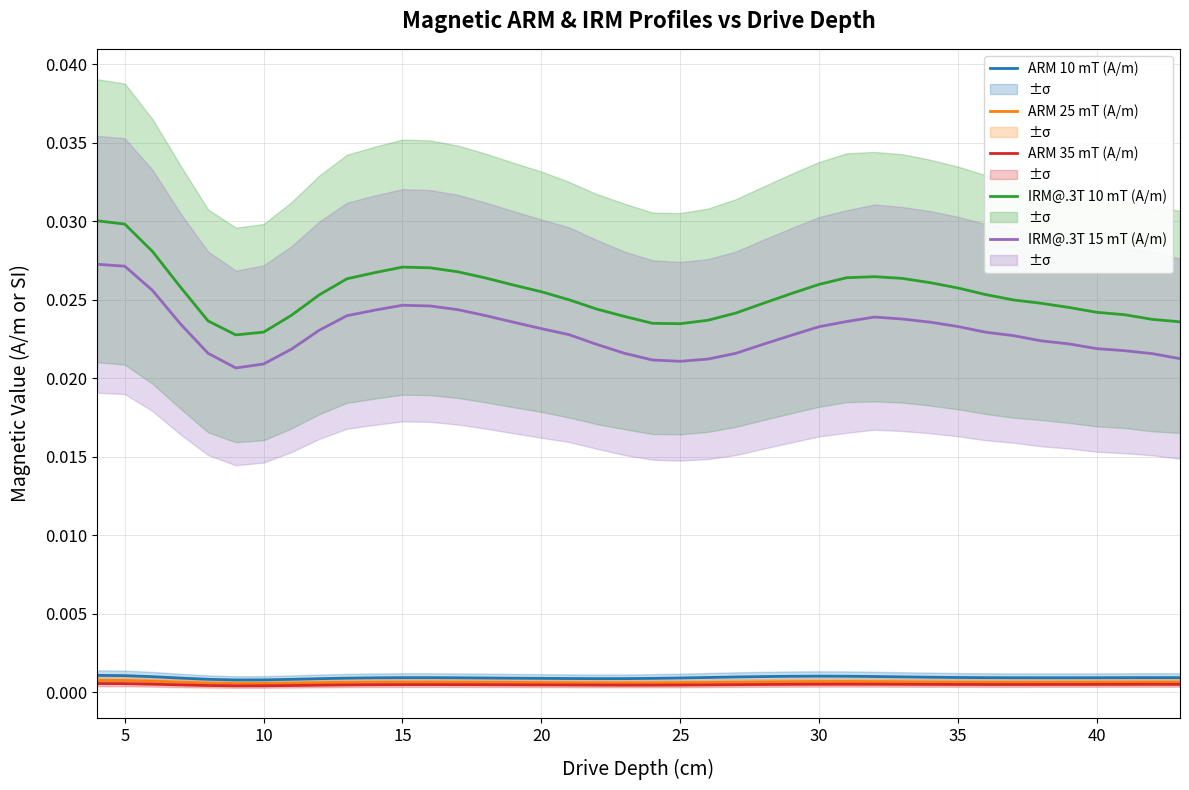

True or false: IRM@.3T 15 mT (A/m) and IRM@.3T 10 mT (A/m) intersect in this chart.

False